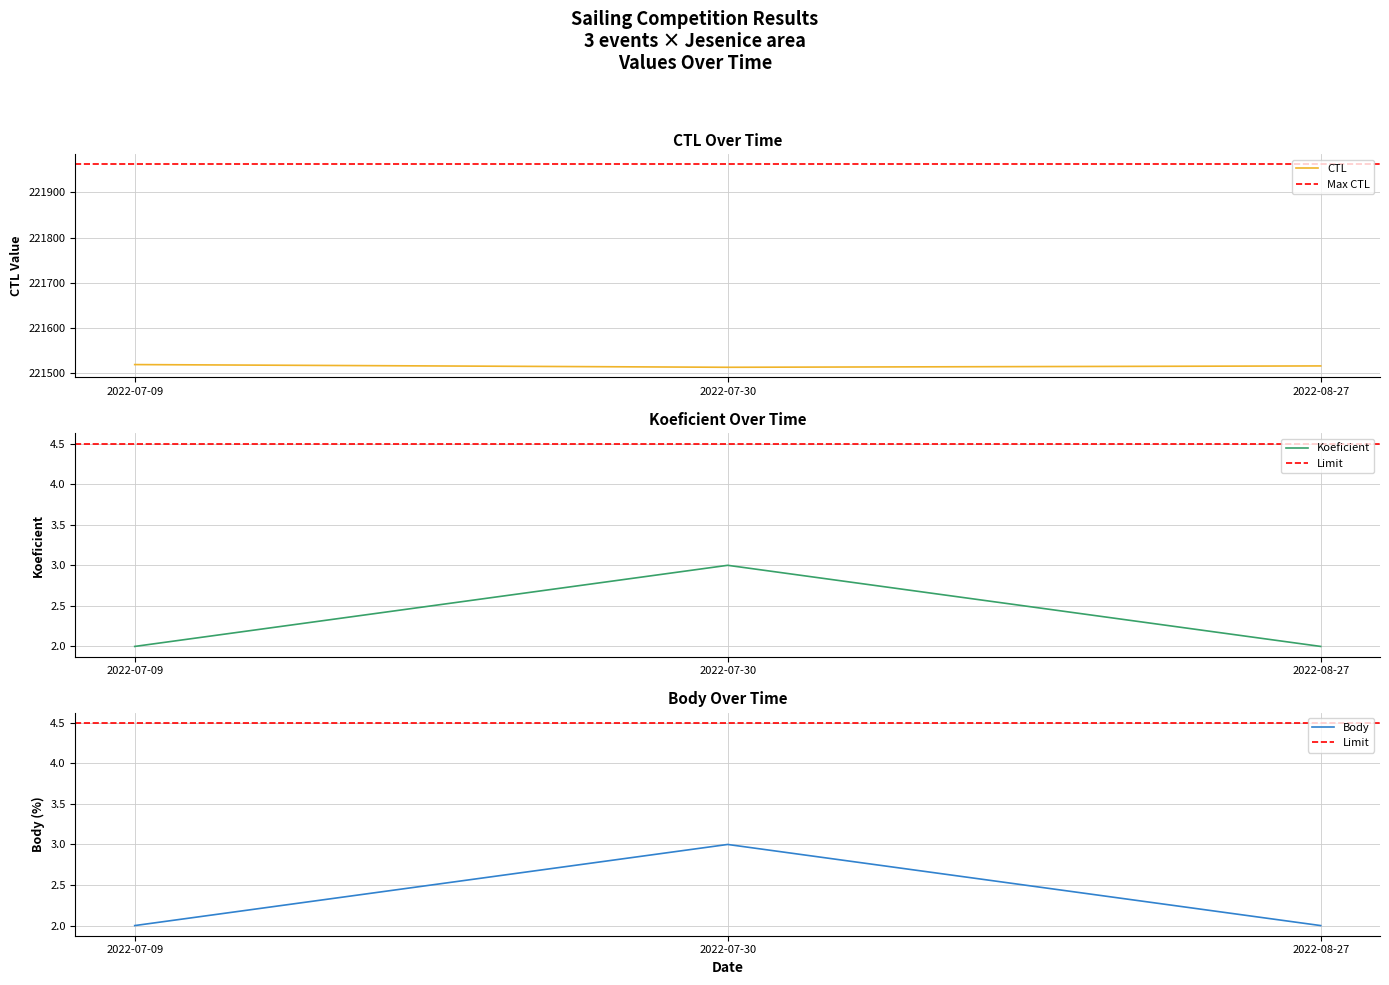

At which category is the sum across all series the highest?

2022-07-09